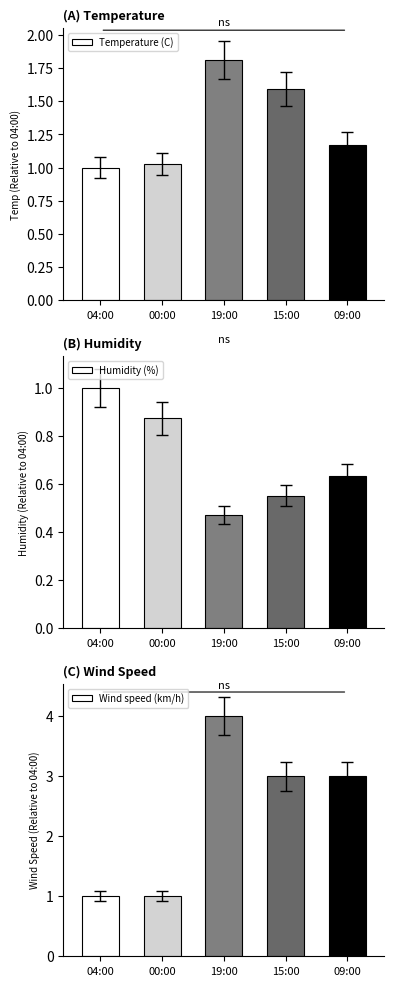

Is it true that Humidity (%) equals 0.4 at 09:00?

False